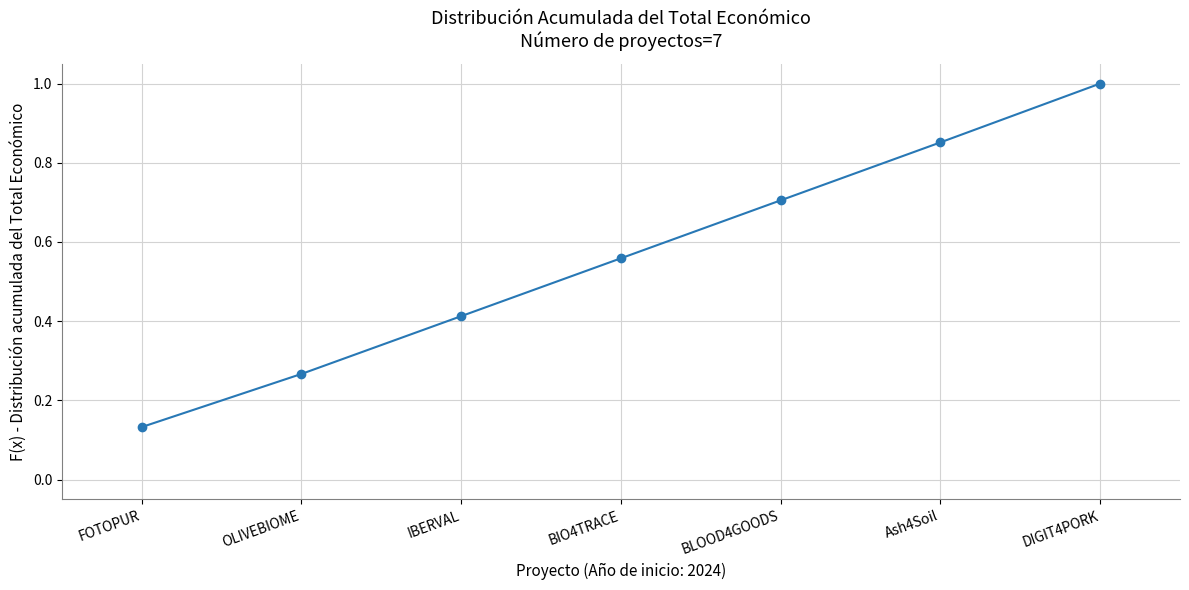

At which label is the value closest to 0?

FOTOPUR